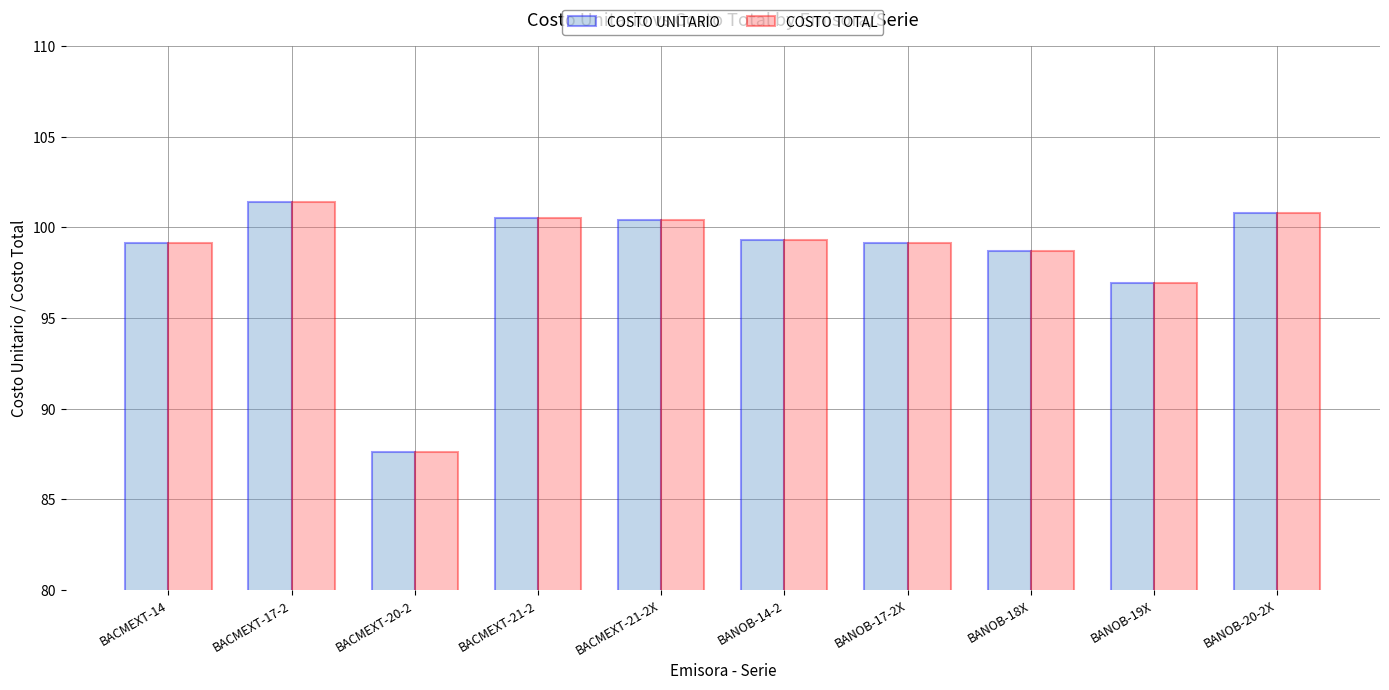

What position from the right is BANOB-17-2X?

4